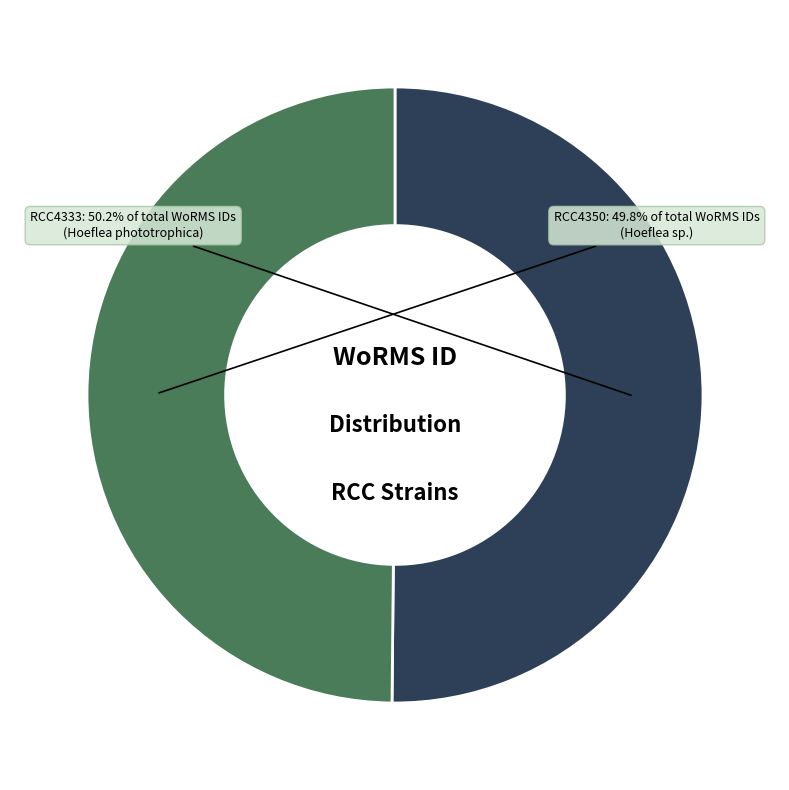

Is there a majority slice in this chart?

Yes